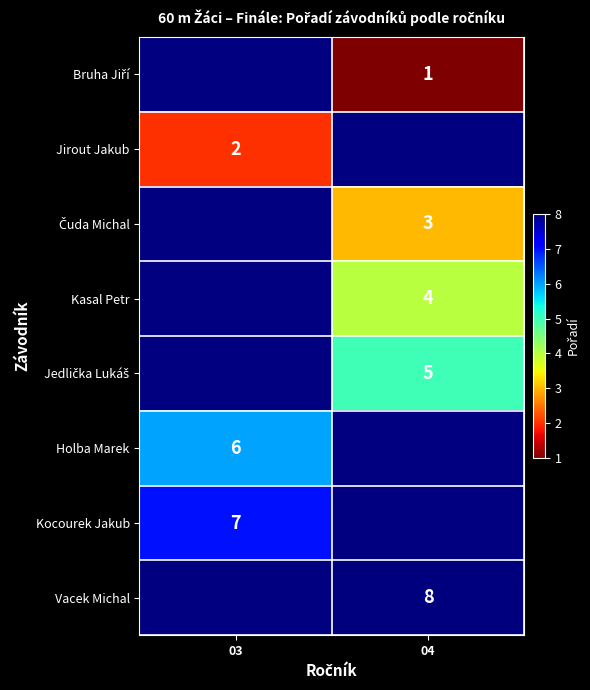

The Jirout Jakub series shows 1 at 03. True or false?

False